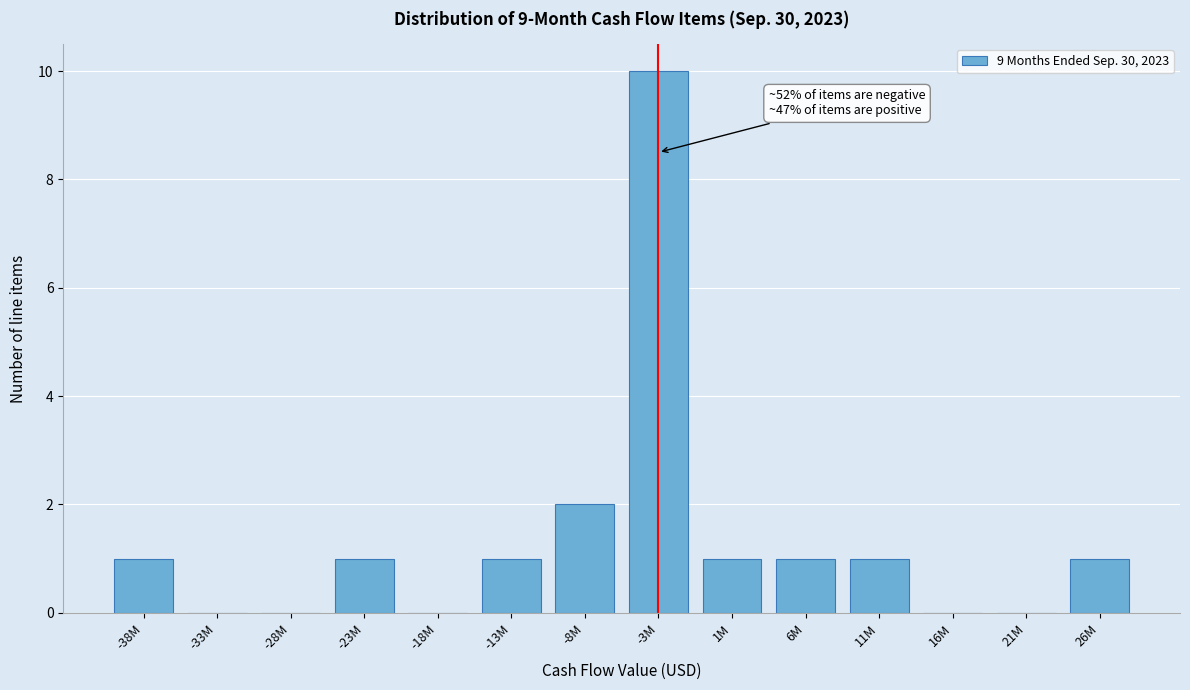

Reading left to right, extract all data points from this chart.

-38M=1	-33M=0	-28M=0	-23M=1	-18M=0	-13M=1	-8M=2	-3M=10	1M=1	6M=1	11M=1	16M=0	21M=0	26M=1